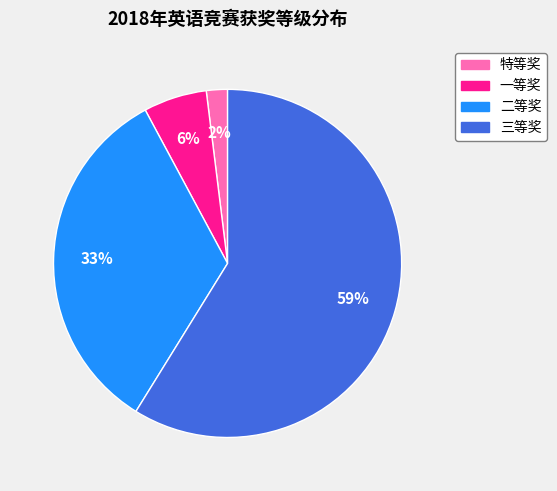

To the nearest percent, what is the difference between the 特等奖 and 一等奖 slice percentages?

4%